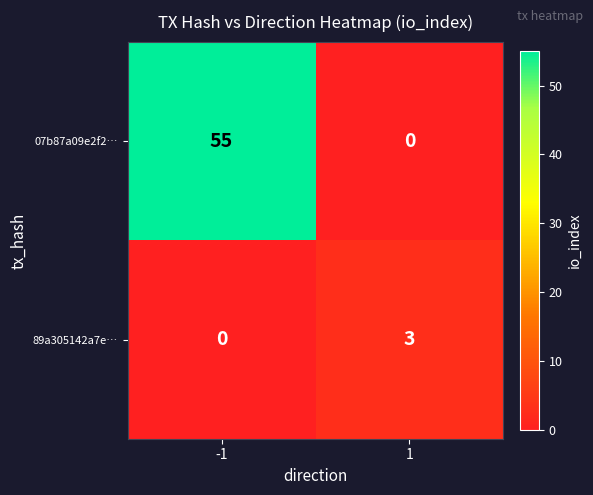

The 07b87a09e2f2… series shows 55 at -1. True or false?

True